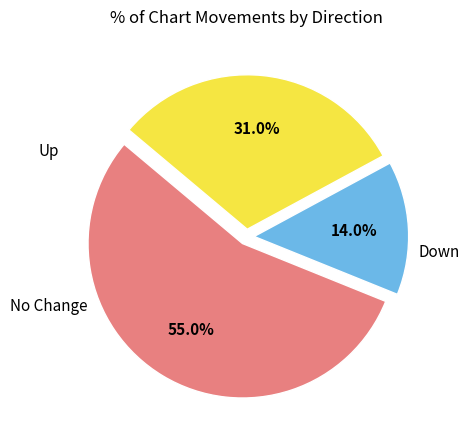

How many slices are in this pie chart?

3